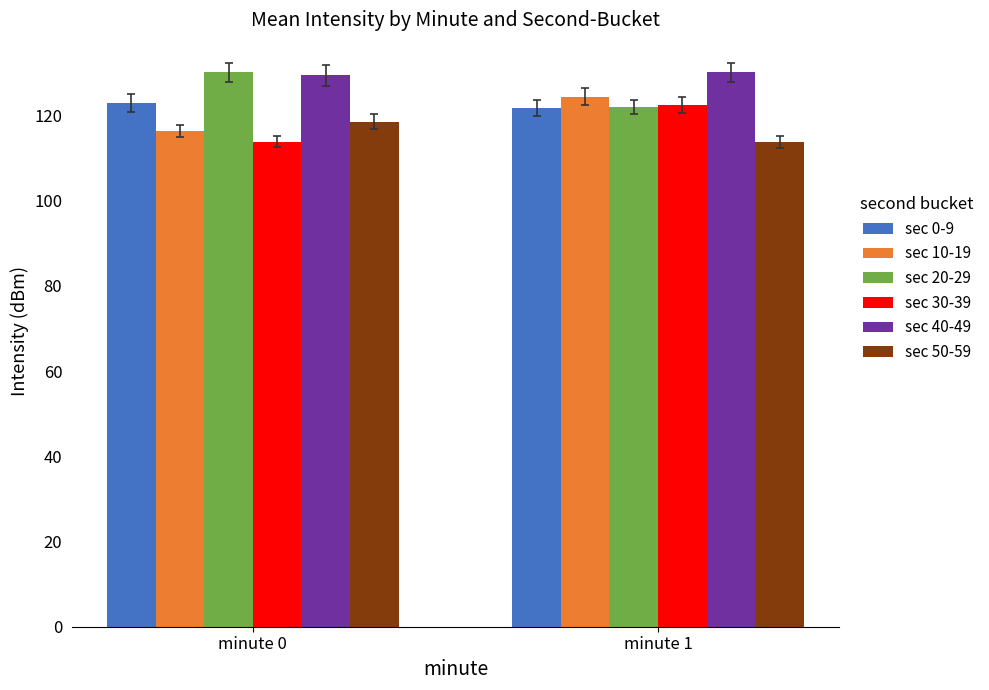

How many bars are there in each group?

6